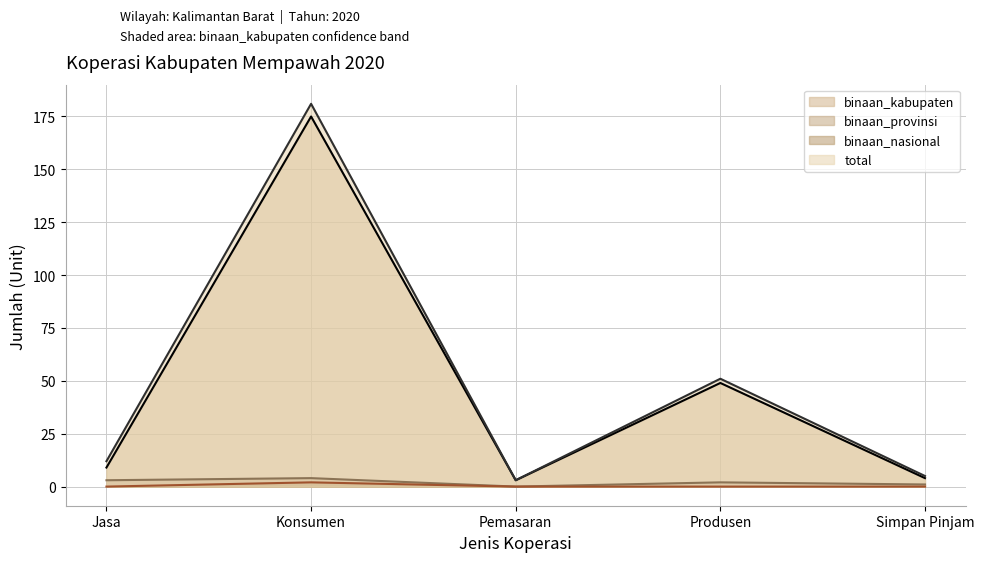

Reading left to right, list all the values displayed in this chart.

binaan_kabupaten: 9	175	3	49	4
binaan_provinsi: 3	4	0	2	1
binaan_nasional: 0	2	0	0	0
total: 12	181	3	51	5